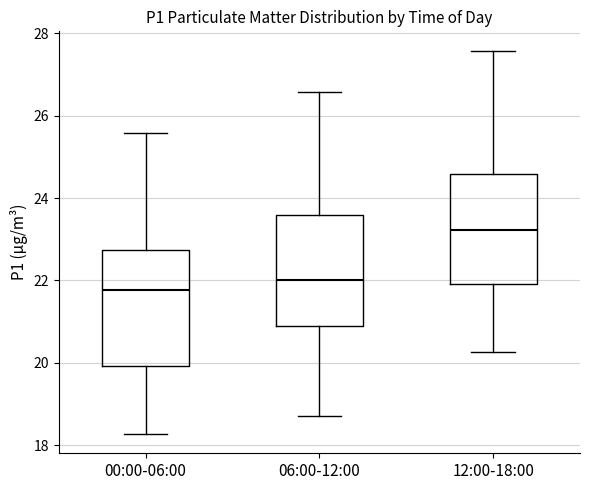

Where does the upper whisker of the box for 06:00-12:00 end on the y-axis? The values are not printed on the chart, so give them approximately, as read against the axis.

26.6